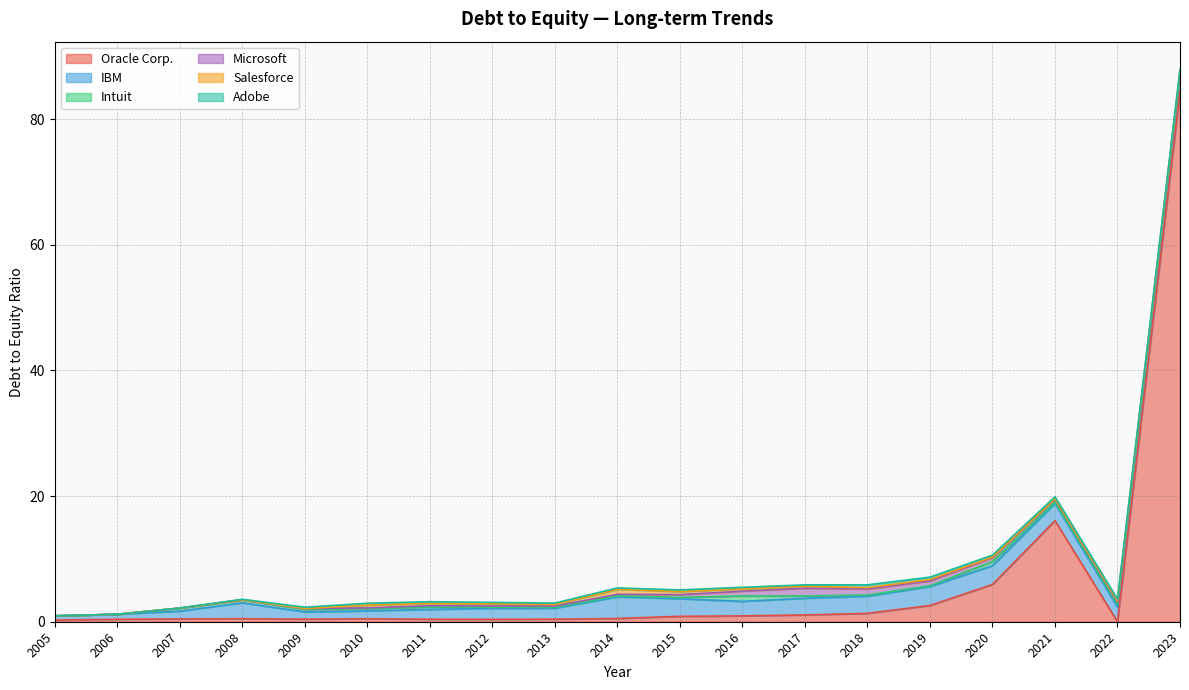

What is the difference between the Oracle Corp. values at 2018 and 2021?

14.7